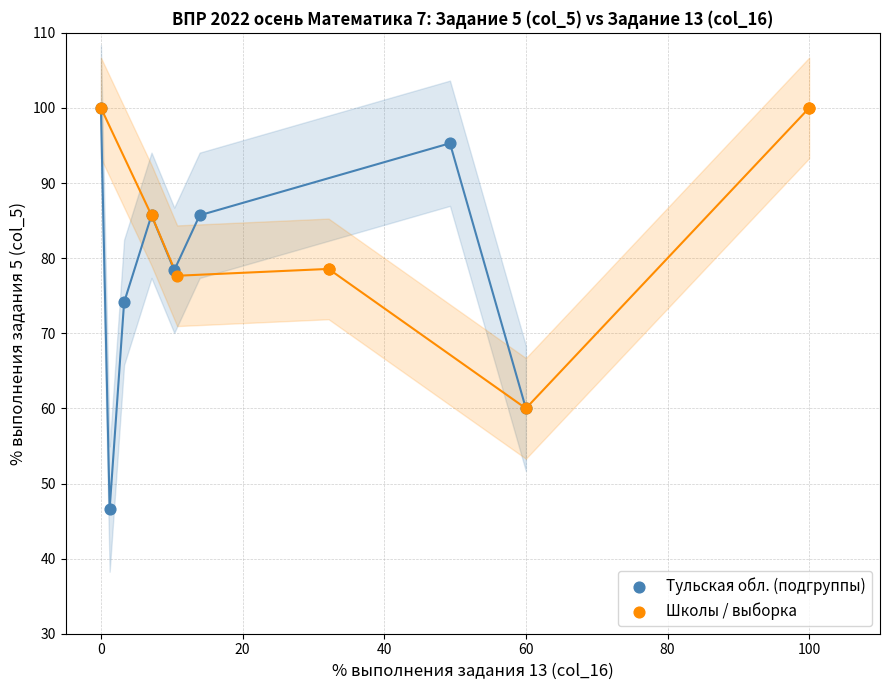

Which series has the largest Y range (max minus min)?

Тульская обл. (подгруппы)